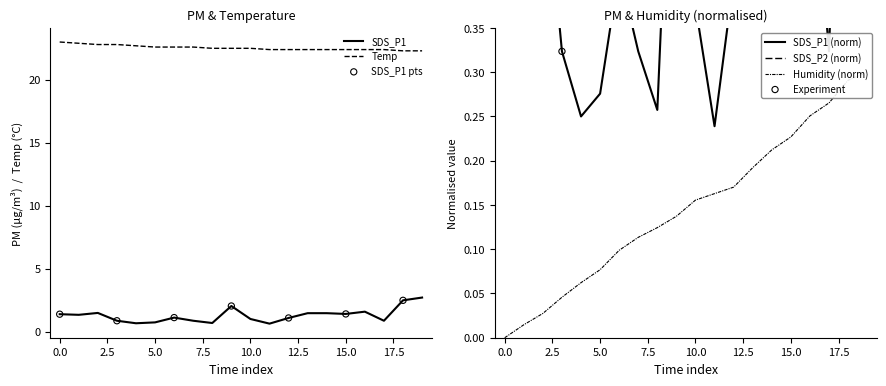

Which series has the largest total across all categories?

Temp